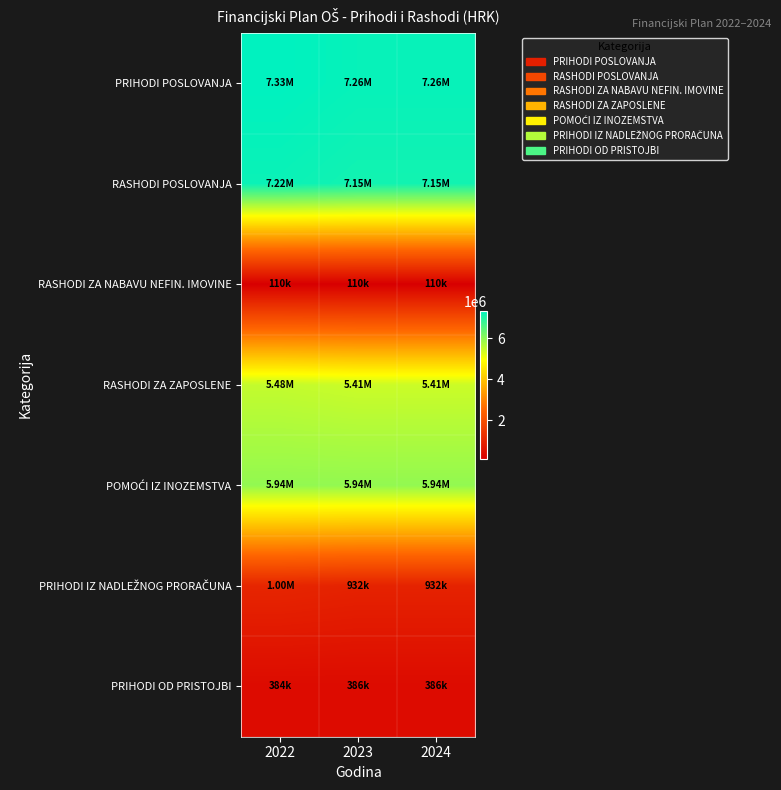

What is the total value across all series at 2023?

27177541.0